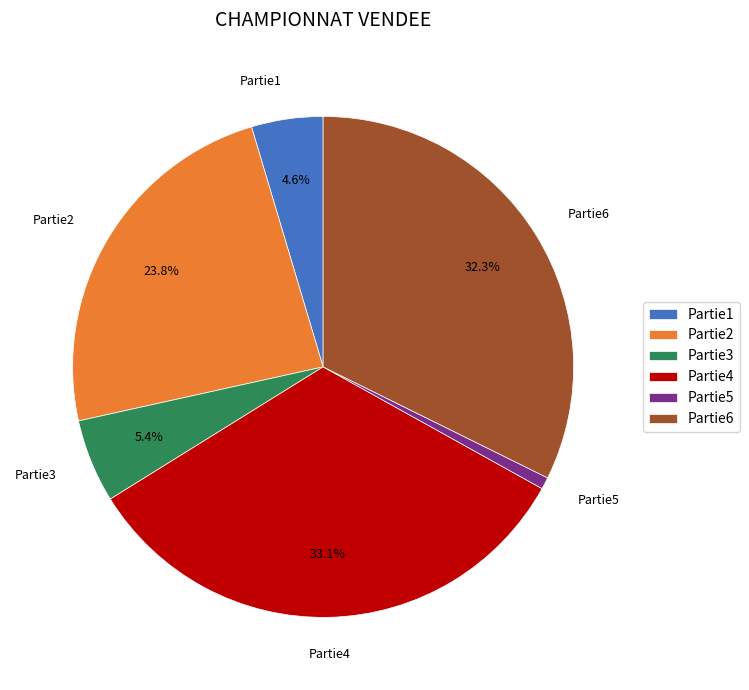

To the nearest percent, what is the average slice percentage?

17%